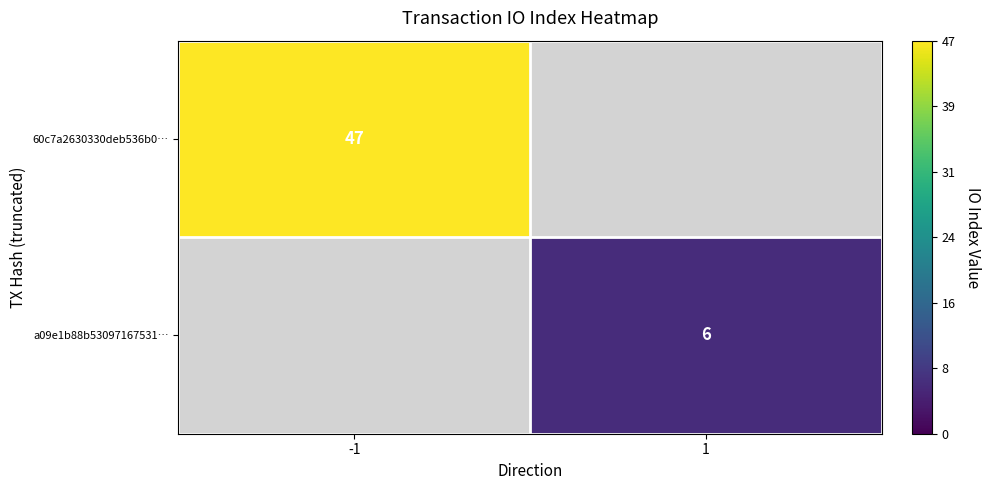

At which category does the chart reach its minimum across all series?

1